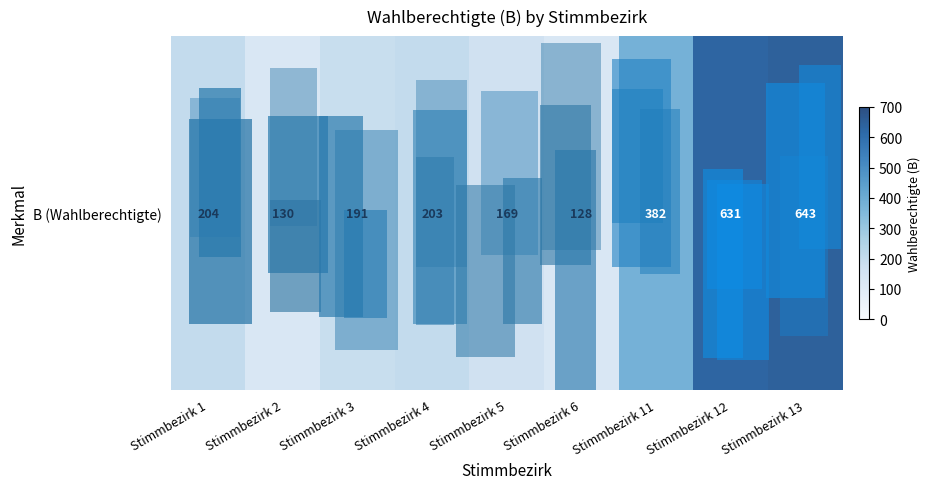

Rank the categories by value from highest to lowest.

Stimmbezirk 13, Stimmbezirk 12, Stimmbezirk 11, Stimmbezirk 1, Stimmbezirk 4, Stimmbezirk 3, Stimmbezirk 5, Stimmbezirk 2, Stimmbezirk 6